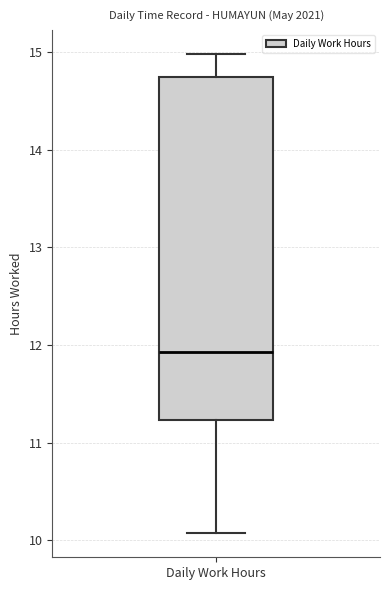

Read this box plot against the y-axis: the position of the median line, the range covered by the box, and the ends of both whiskers. The values are not printed on the chart, so give them approximately, as read against the axis.

median 11.9, box 11.2 to 14.7, whiskers 10.1 to 15.0